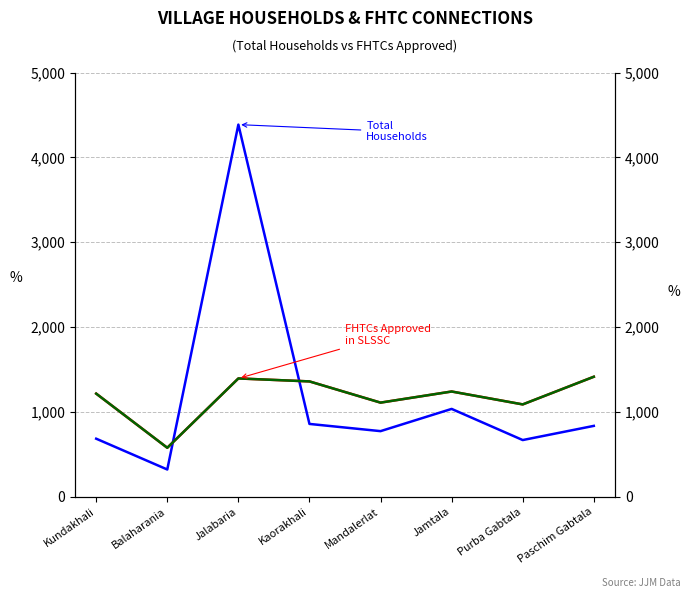

What is the label of the 8th point from the right?

Kundakhali